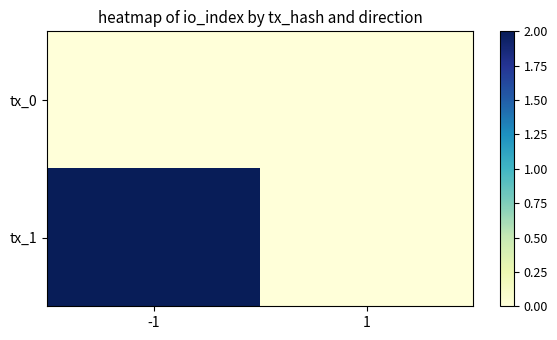

Which series has the largest range (max minus min)?

tx_1